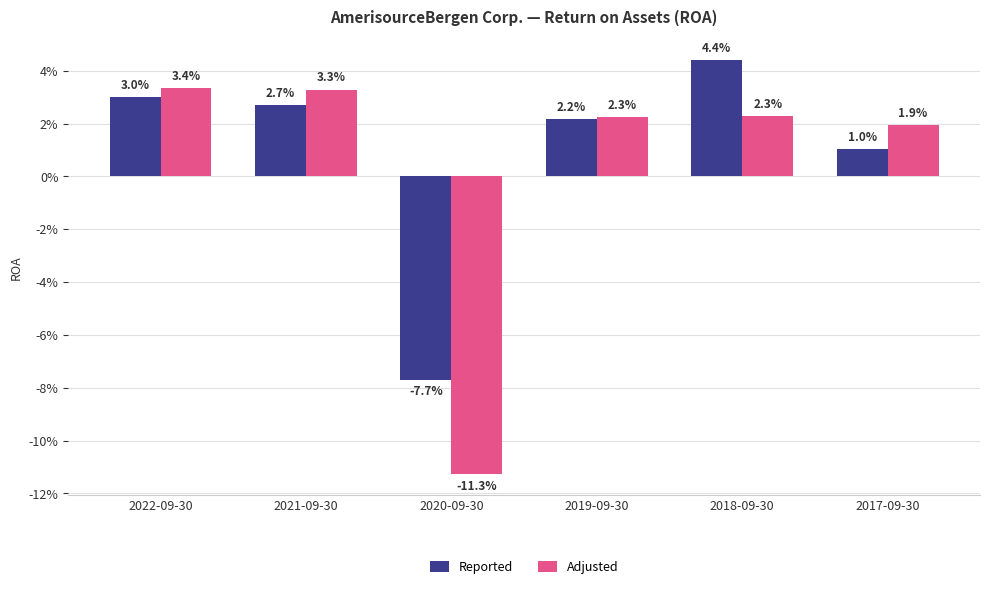

Does the chart contain any negative values?

Yes